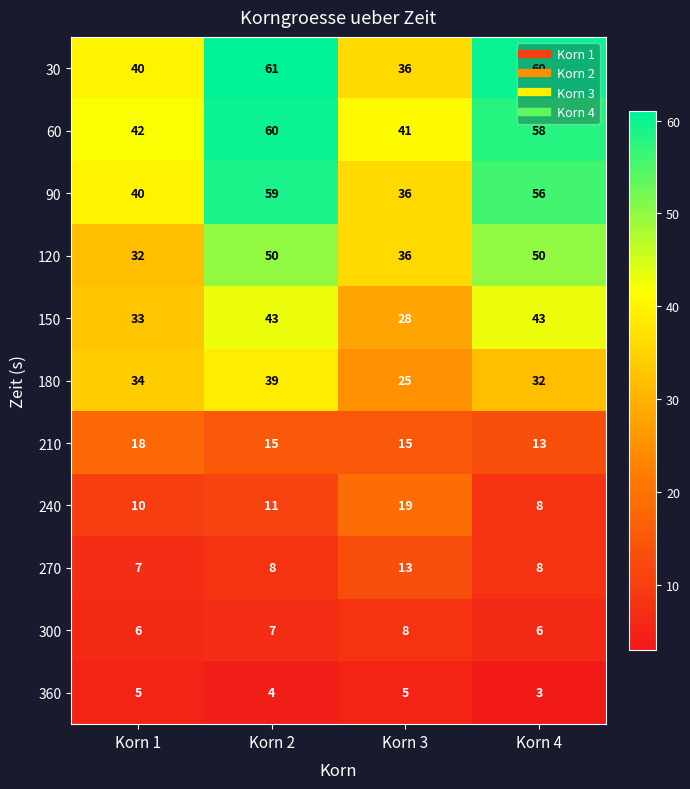

What is the minimum value shown in the chart?

3